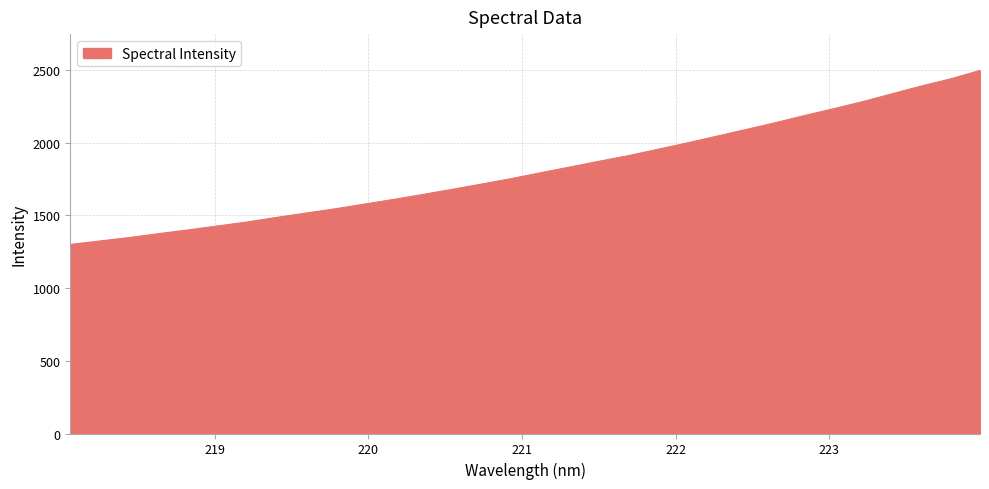

What is the minimum value shown in the chart?

1299.5